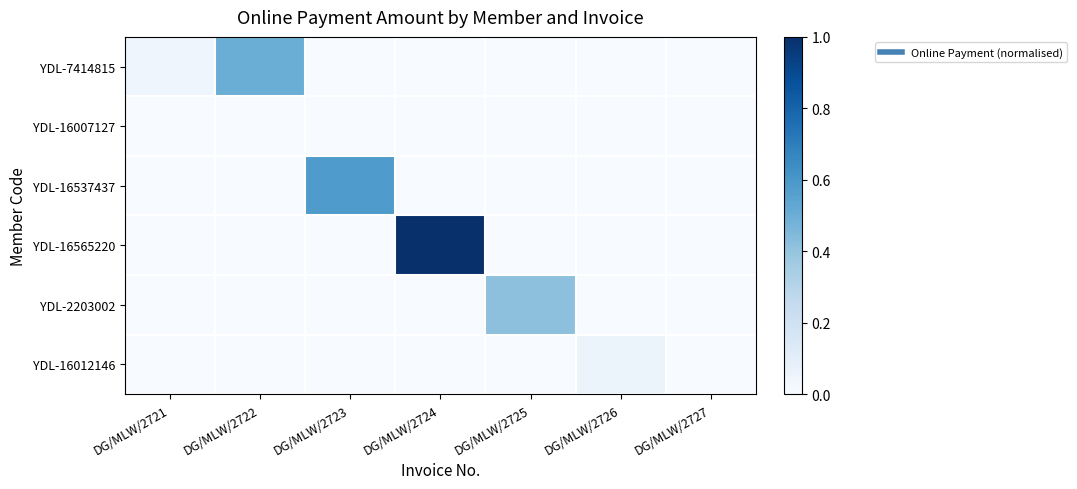

What is the greatest value displayed?

1.0